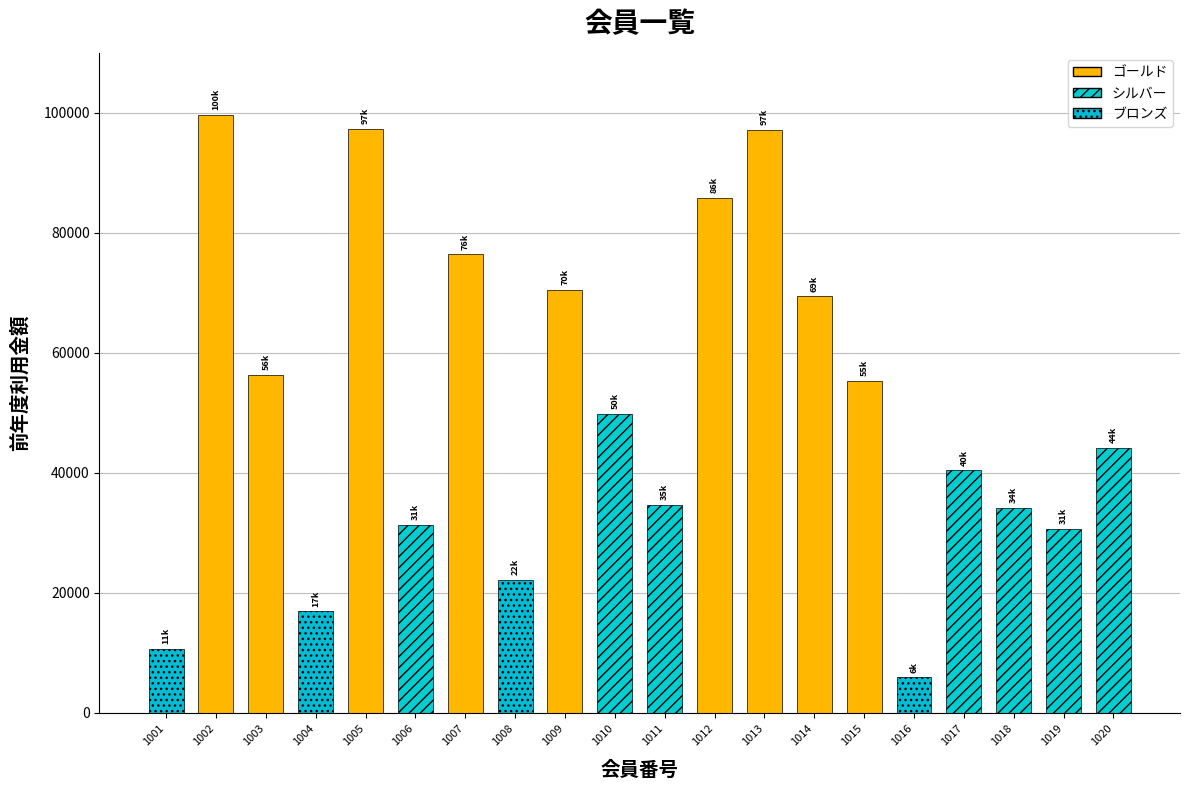

What is the value of the 4th bar from the left?

16900